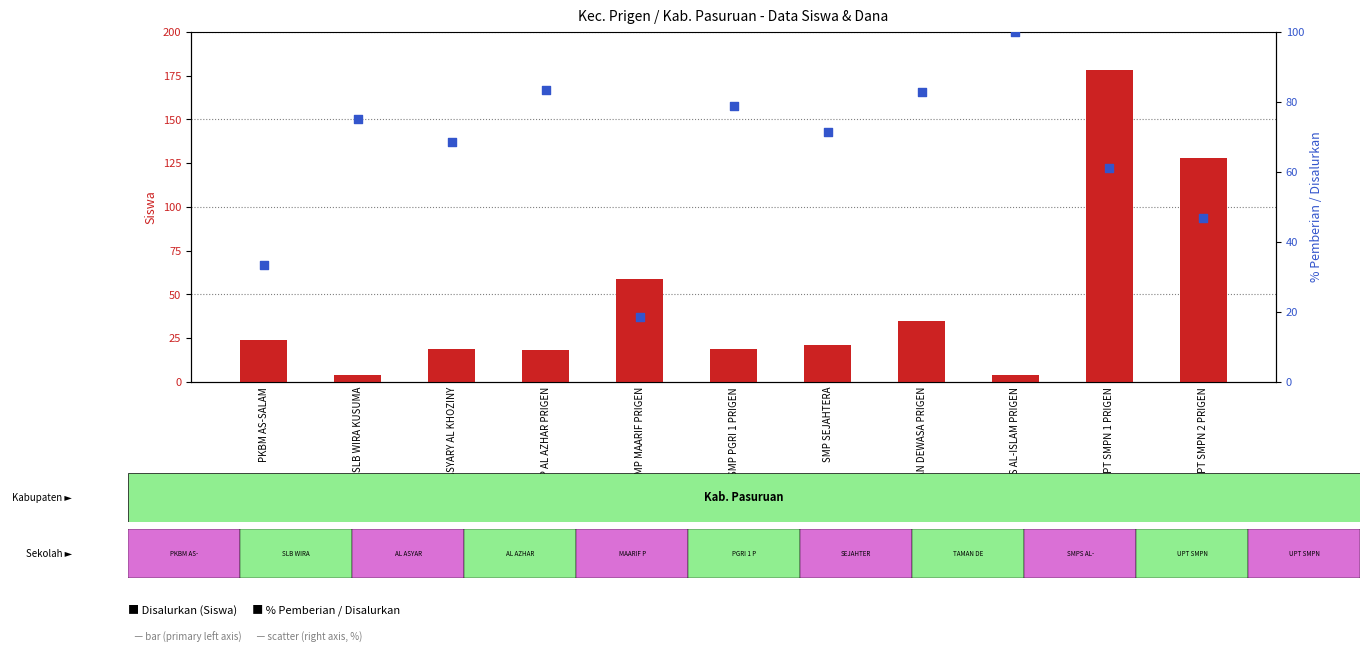

Which series reaches the minimum Y coordinate?

Disalurkan (Siswa)